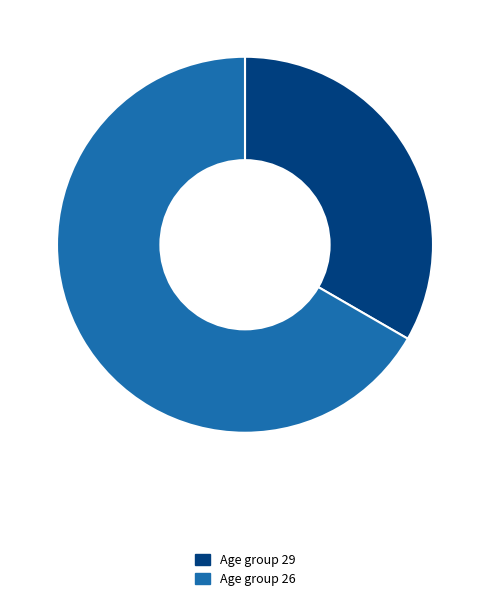

How many segments does this pie chart have?

2